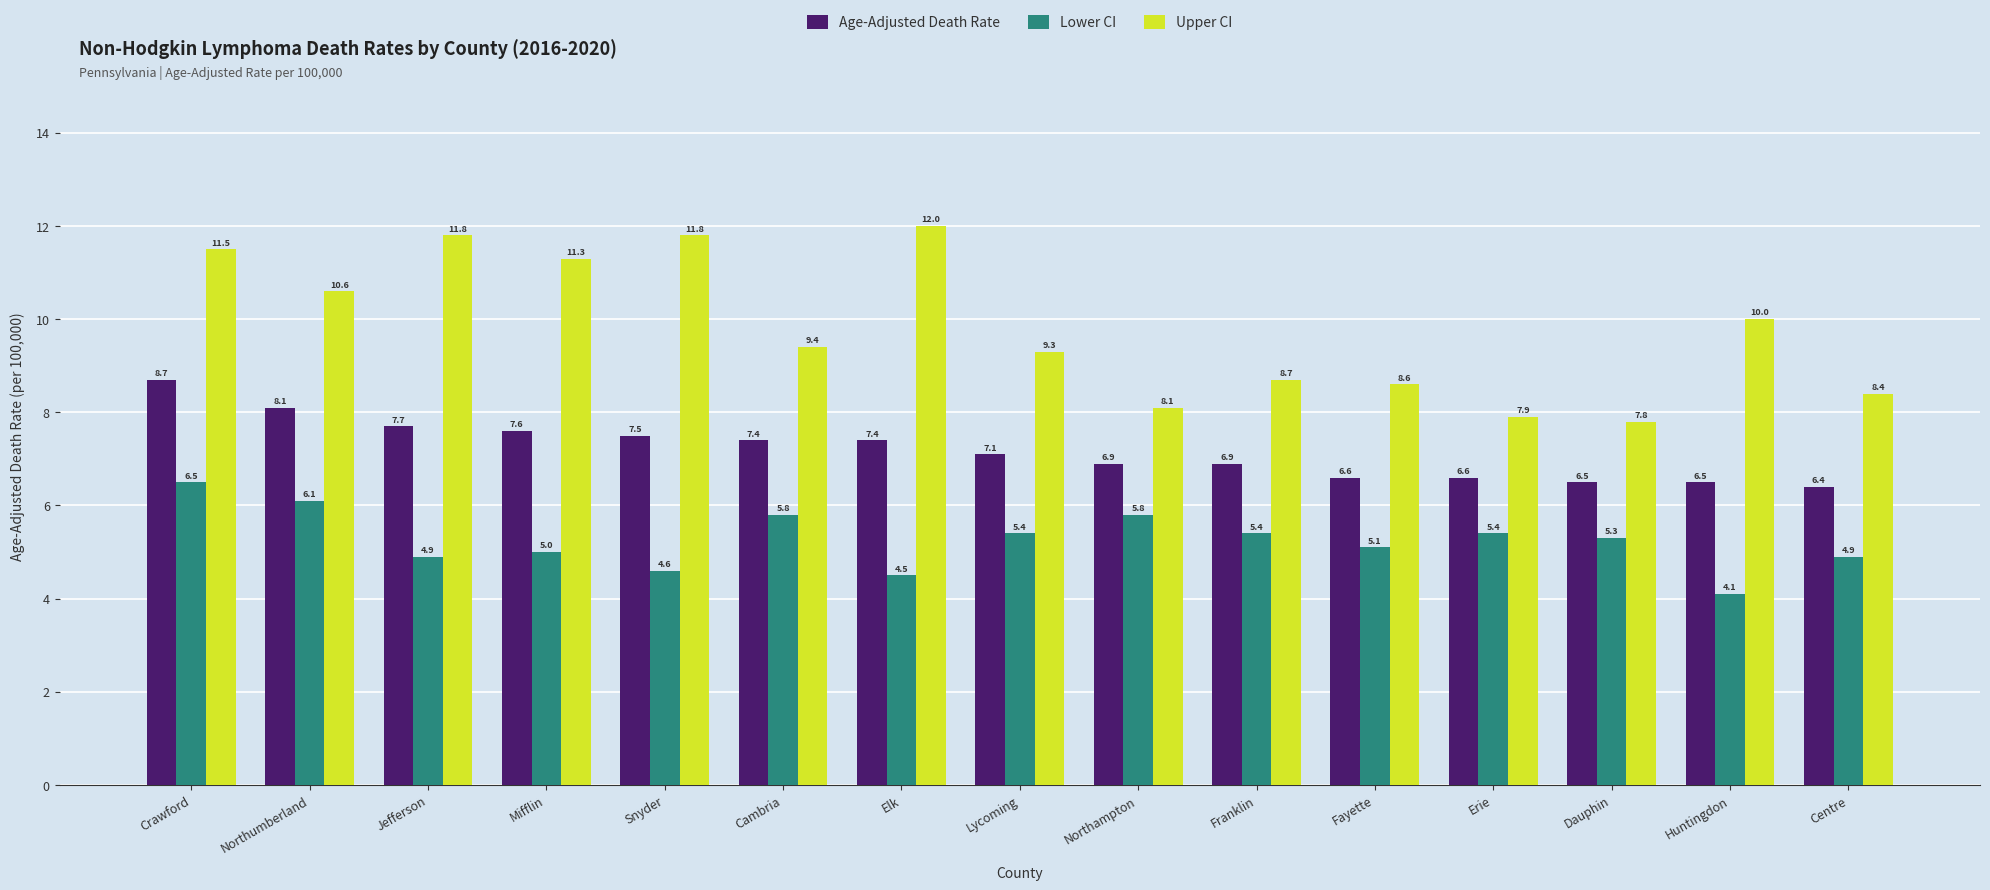

What is the difference between the highest and lowest values at Dauphin?

2.5